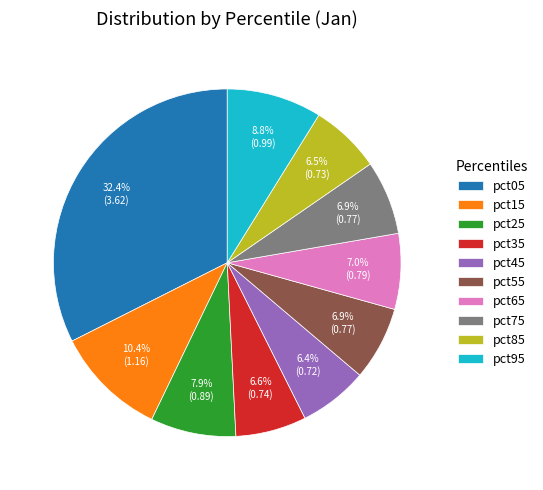

What is the largest slice in the pie chart?

pct05